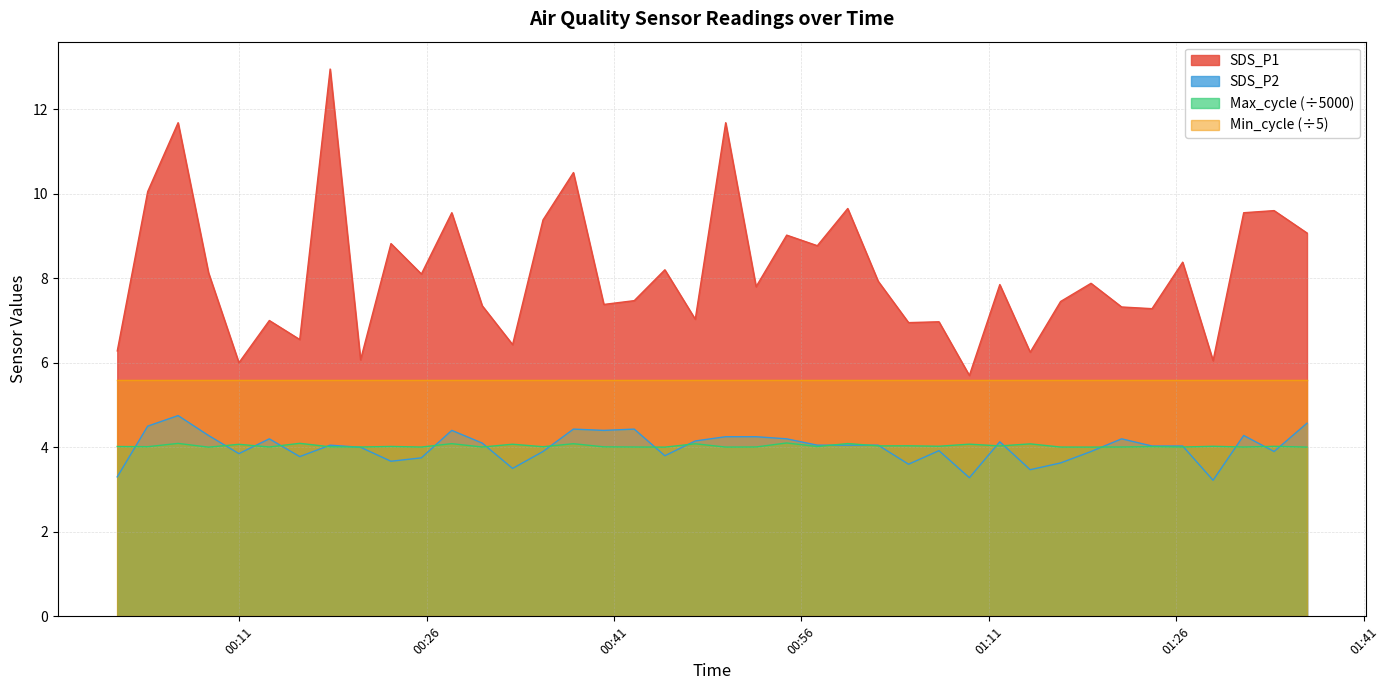

Which category has the highest value in the SDS_P2 series?

2021/09/04 00:06:07